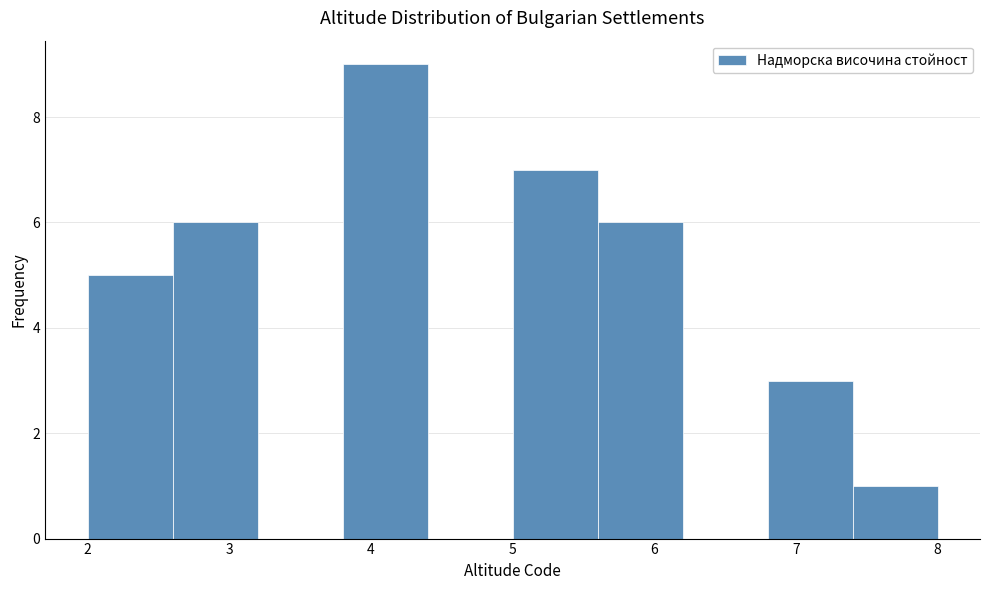

Over which range of the x-axis is the bar tallest?

3.8 to 4.4